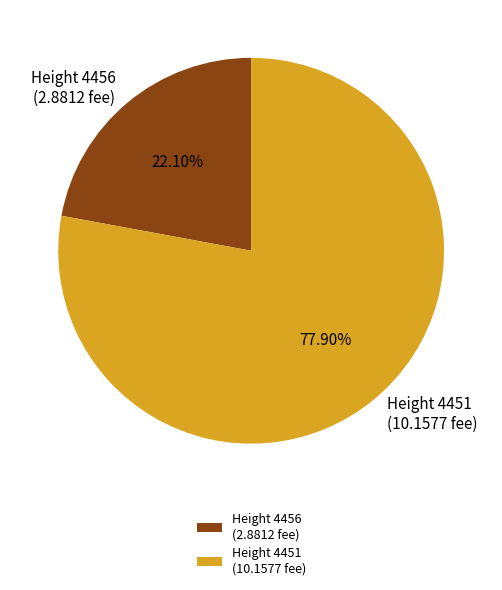

Is the sum of Height 4456 (2.8812 fee) and Height 4451 (10.1577 fee) greater than half?

Yes